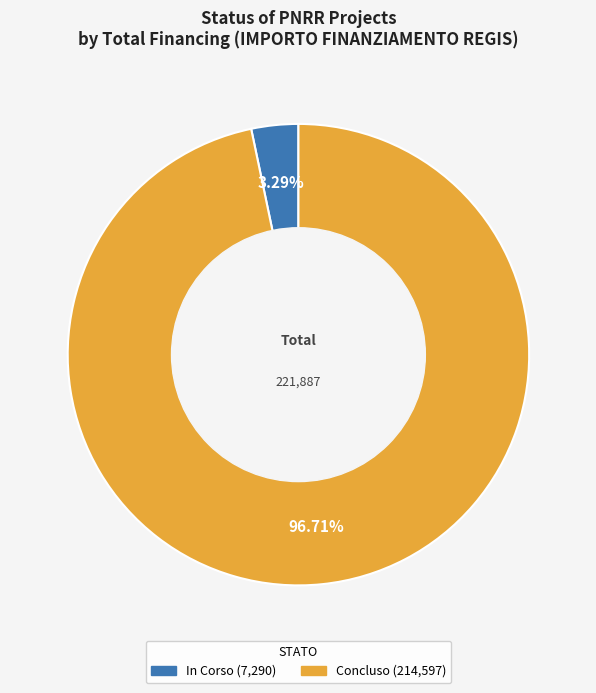

To the nearest percent, what is the difference between the largest and smallest slice percentages?

93%